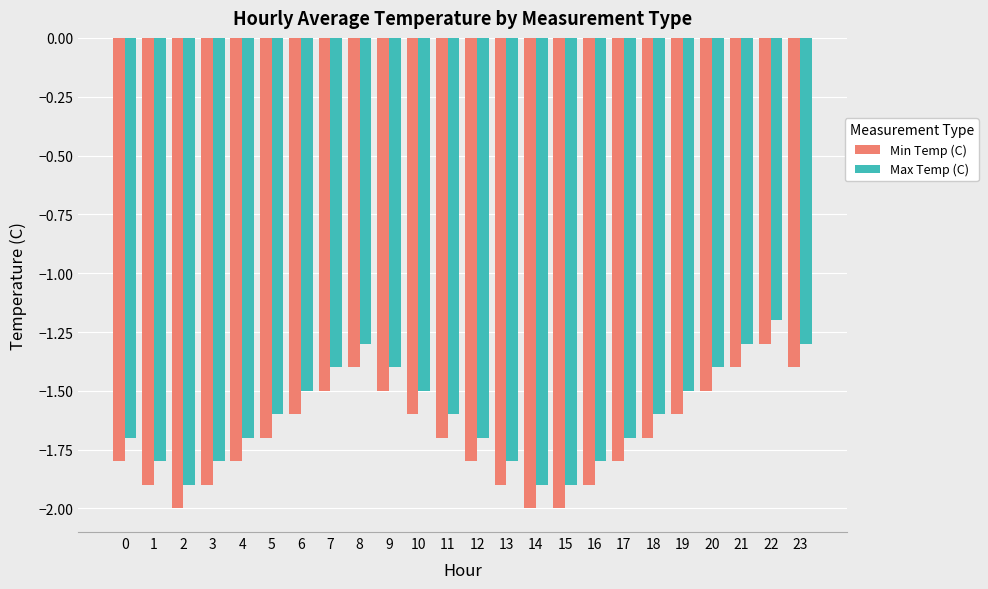

Which series has the largest total across all categories?

Max Temp (C)